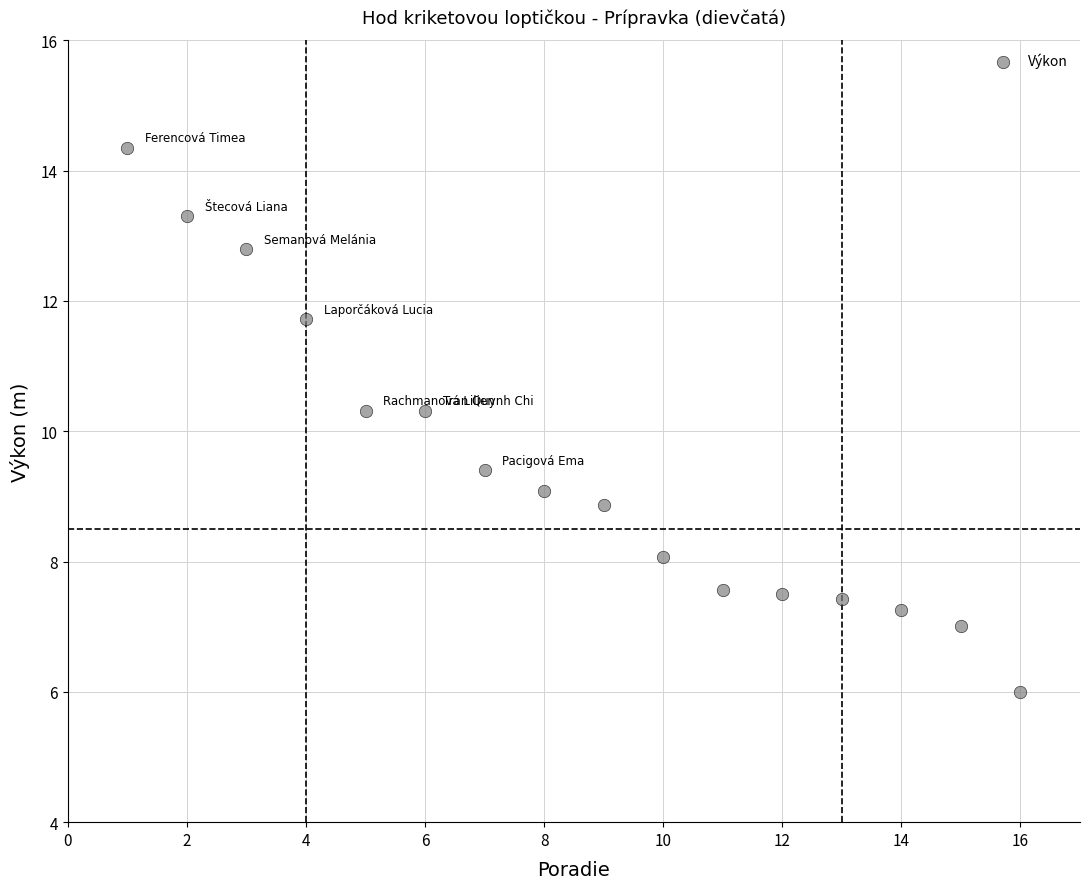

What is the range of X values (max minus min)?

15.0